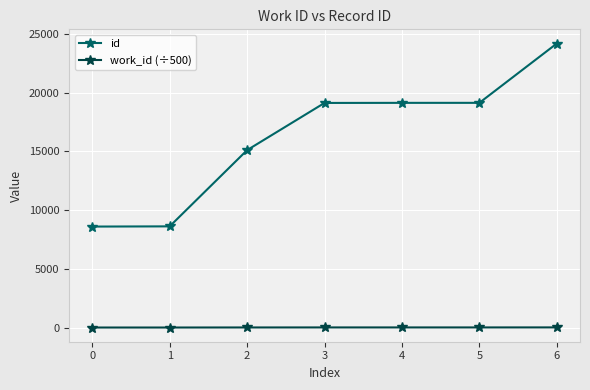

What is the lowest value of the id series?

8598.0